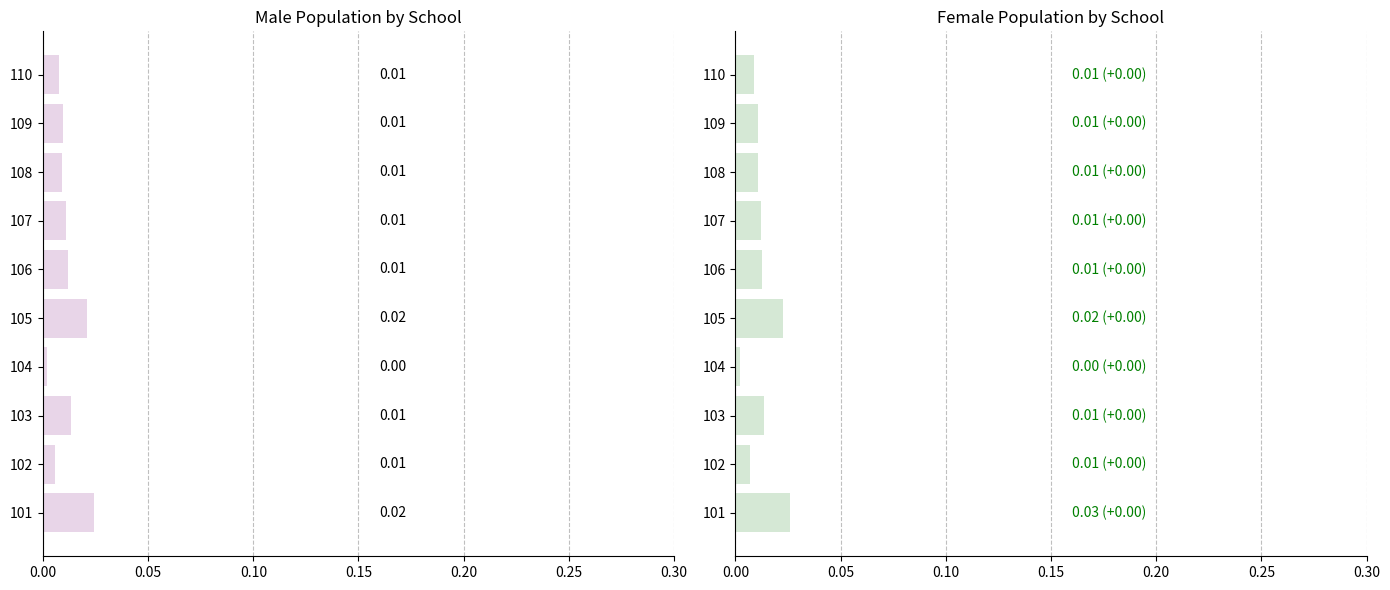

Count the number of categories in the chart.

10